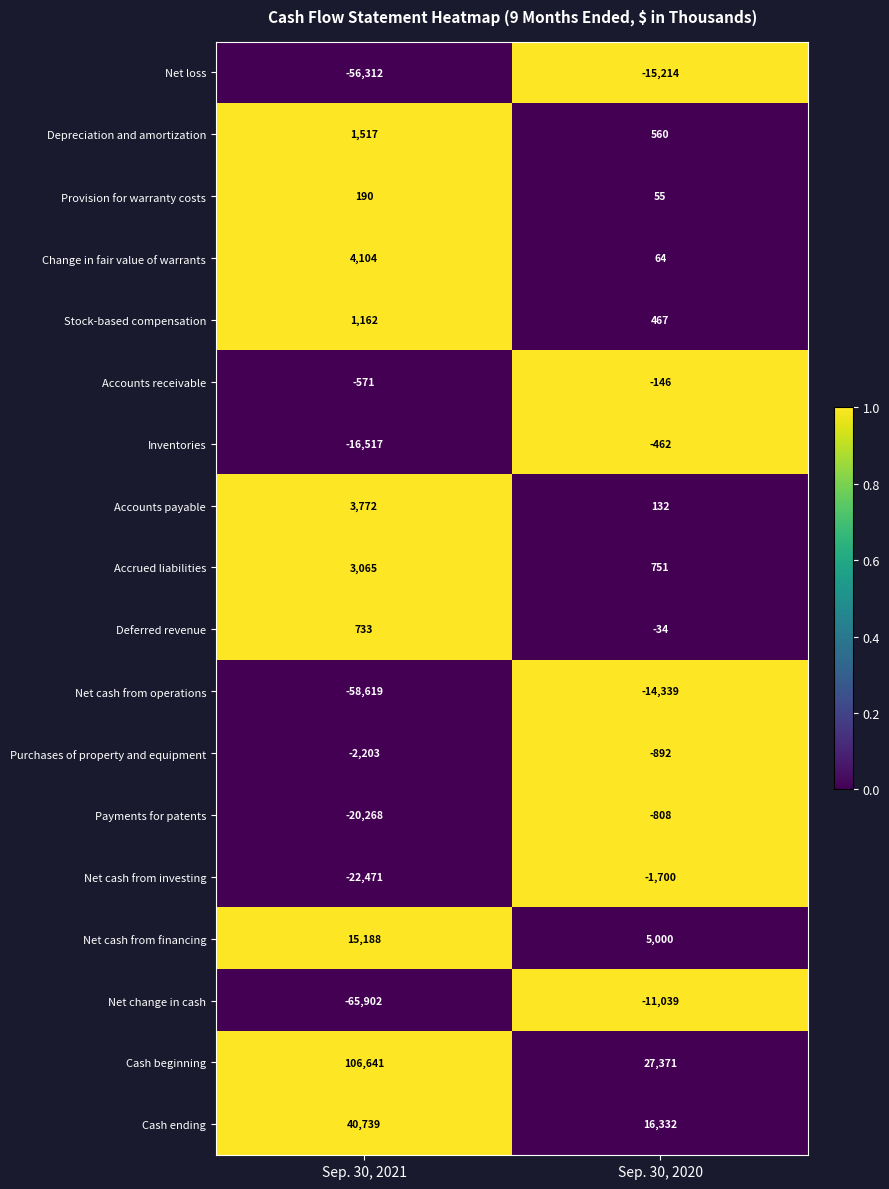

What is the spread (max minus min) of values at Sep. 30, 2020?

42585